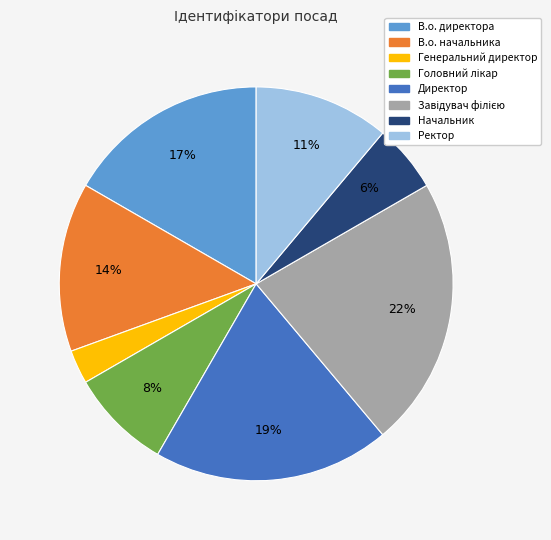

To the nearest percent, what is the combined percentage of Ректор and В.о. директора?

28%